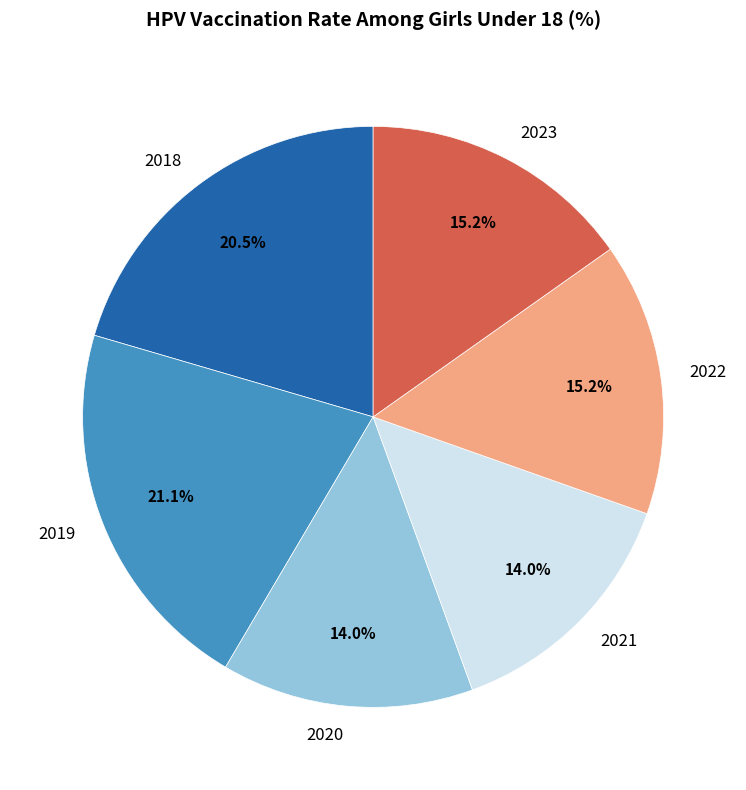

Does 2018 account for over 50% of the chart?

No